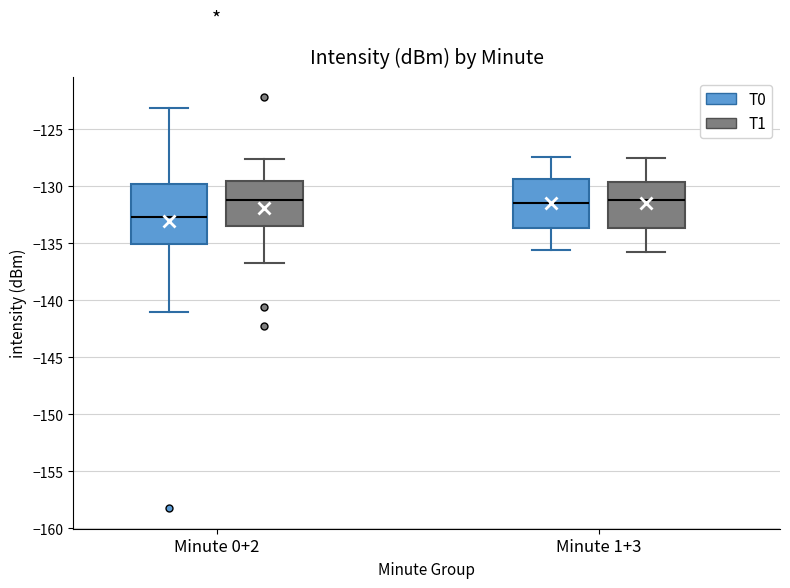

Where does the median line of the box for Minute 0+2 (T0) sit on the y-axis? The values are not printed on the chart, so give them approximately, as read against the axis.

-132.5